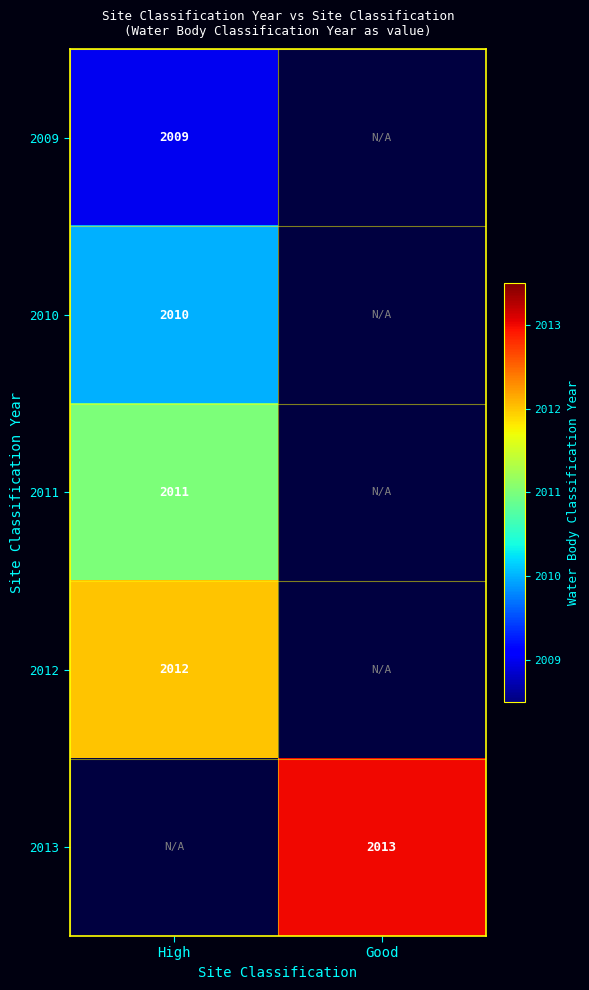

Is the value of 2009 at High greater than the value of 2012 at High?

No